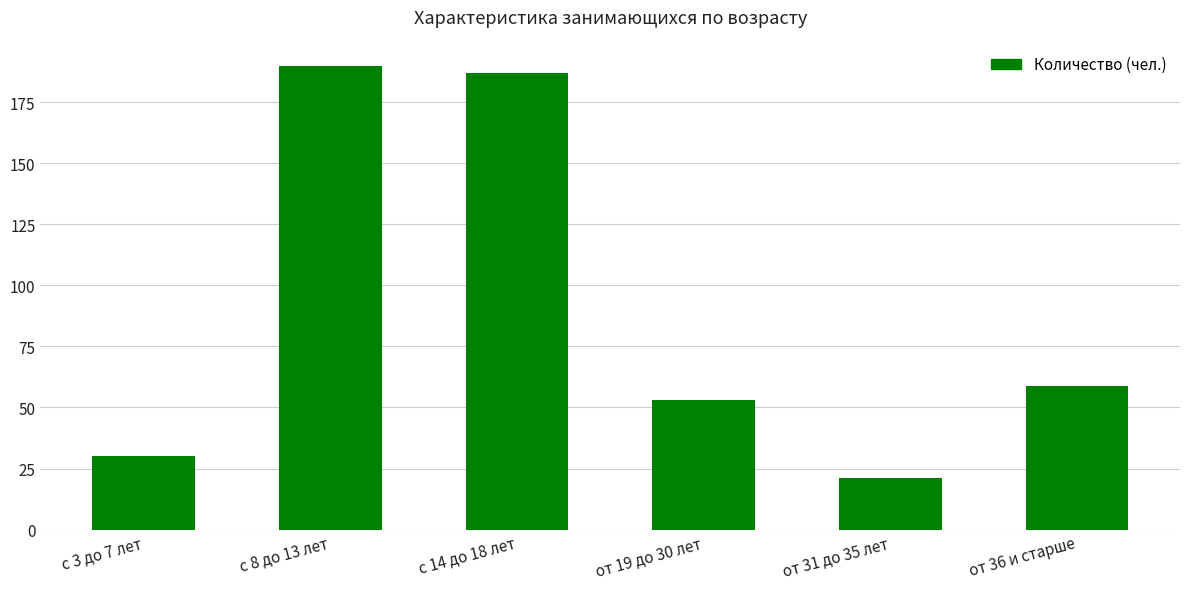

What is the difference between the maximum and second lowest values?

160